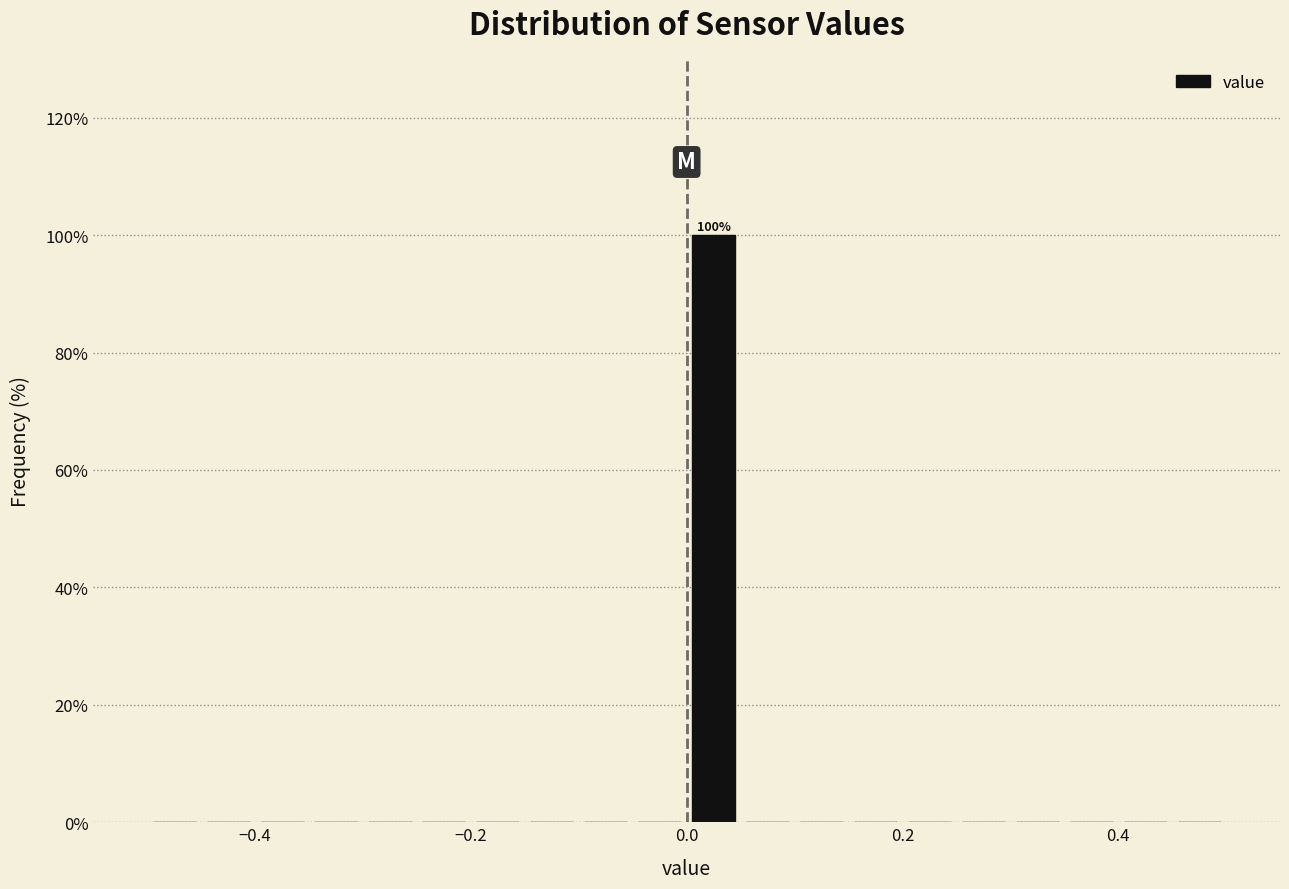

Around what value on the x-axis is the tallest bar? Give the approximate position of its centre, as read against the axis.

0.02